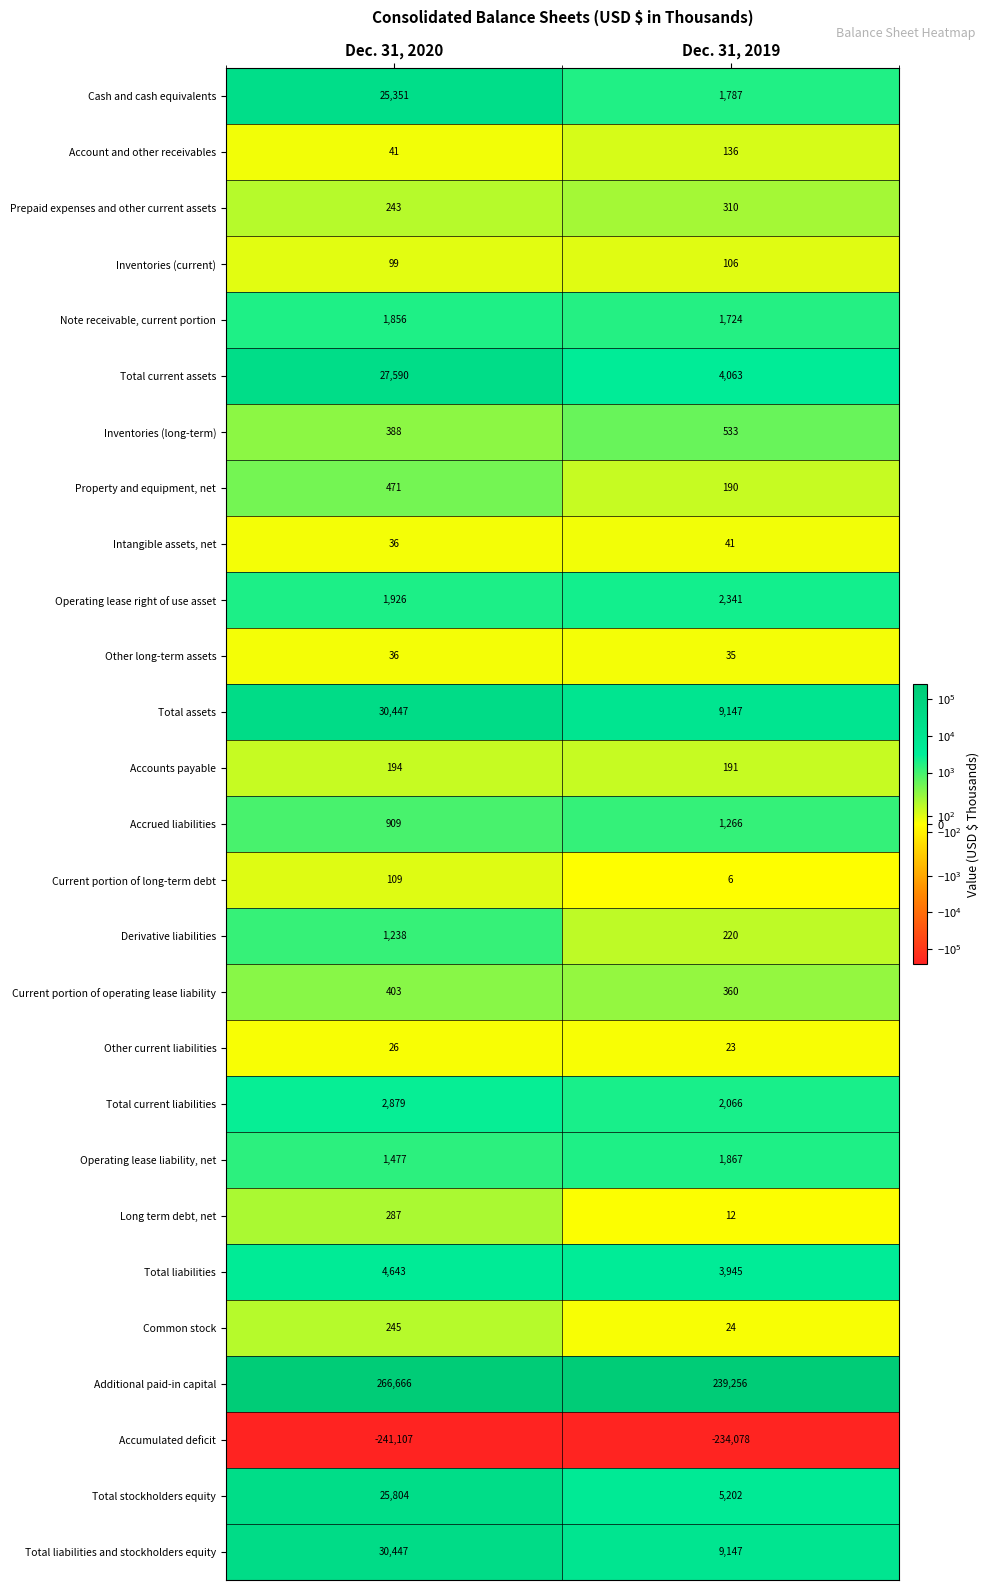

What is the difference between the Operating lease liability, net values at Dec. 31, 2020 and Dec. 31, 2019?

390